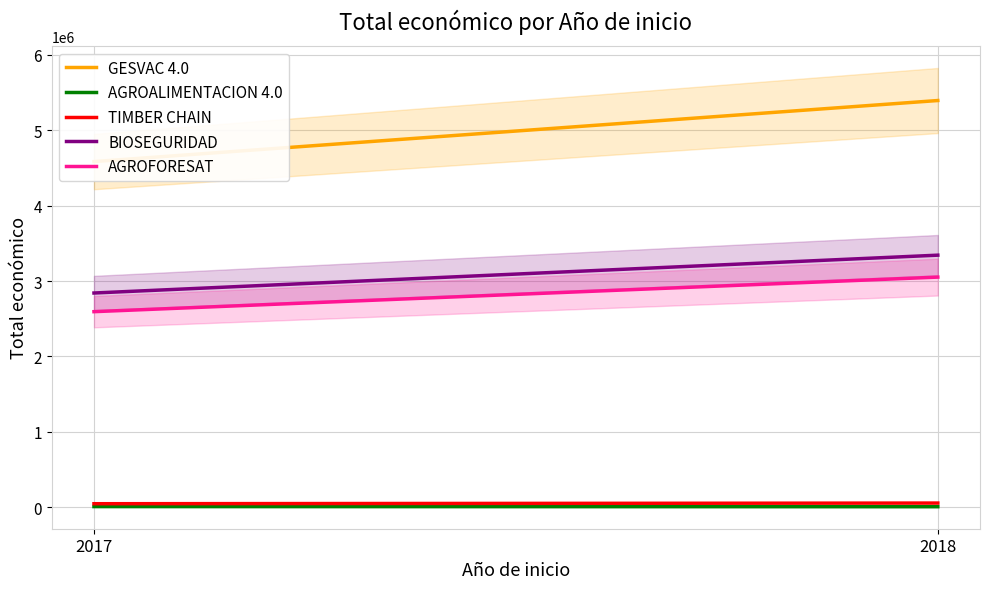

What is the sum of all TIMBER CHAIN values?

108558.0